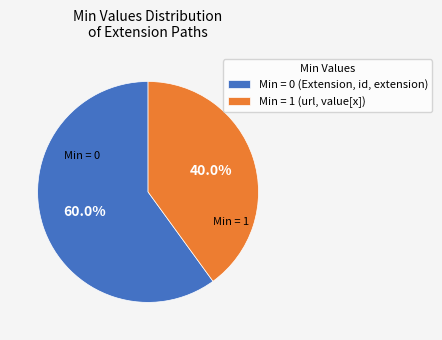

Count the number of slices in the pie.

2